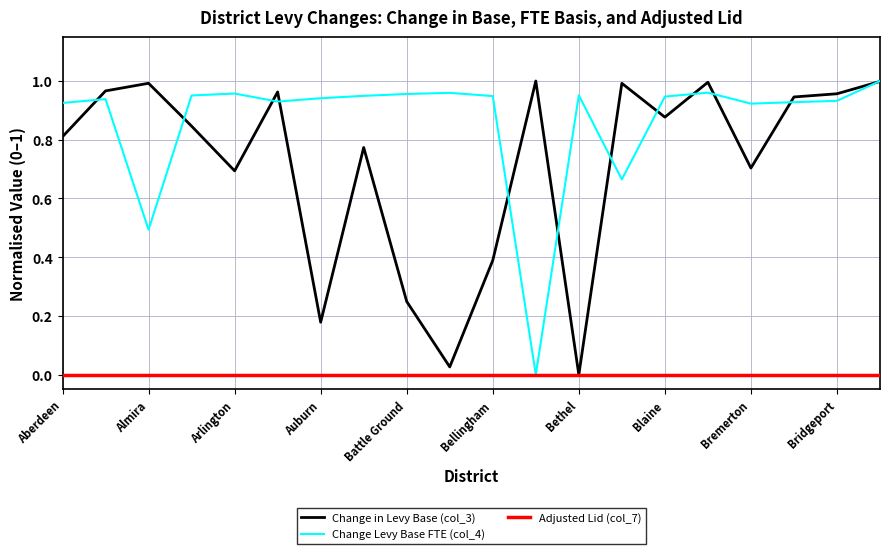

Rank the series by their average value, from lowest to highest.

Adjusted Lid (col_7), Change in Levy Base (col_3), Change Levy Base FTE (col_4)